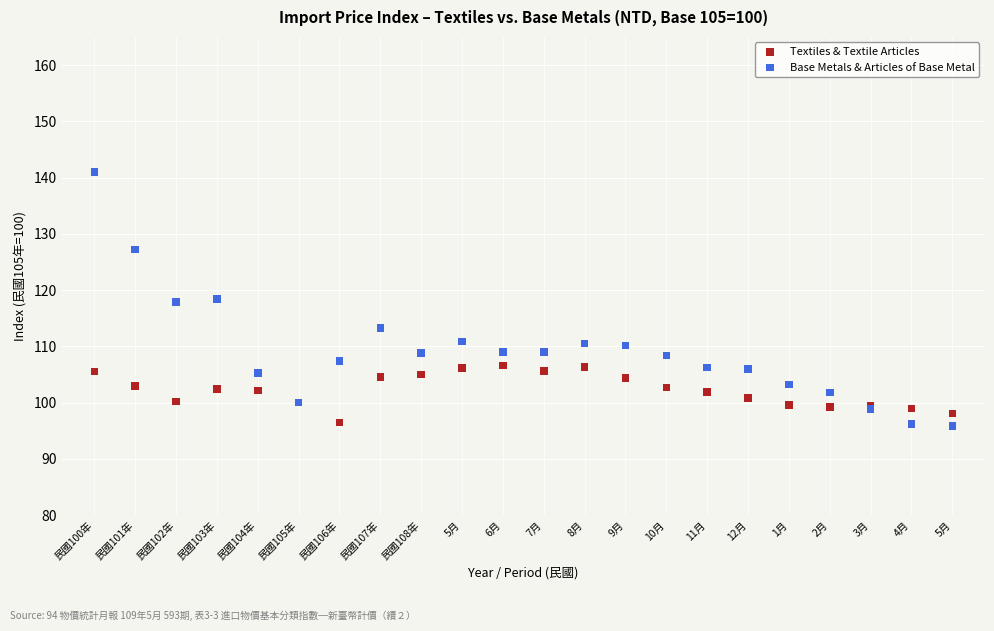

Which series has the widest spread of Y values?

Base Metals & Articles of Base Metal